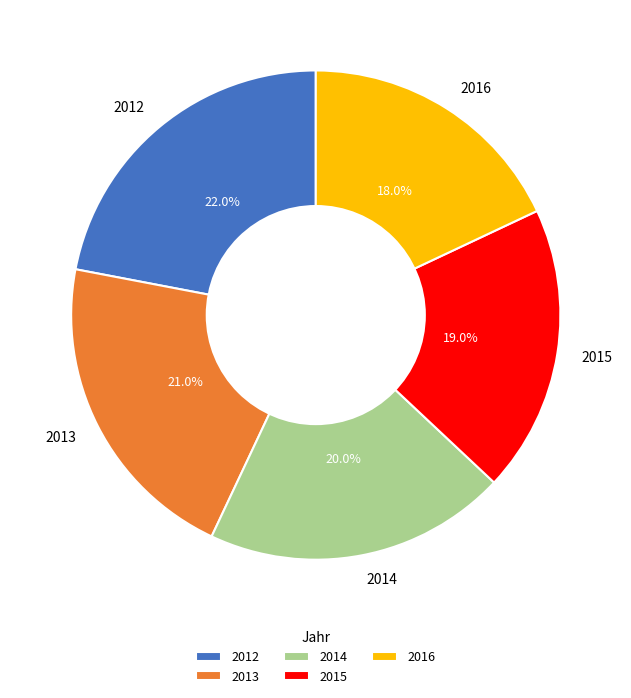

True or false: 2012 accounts for 32% of the total.

False